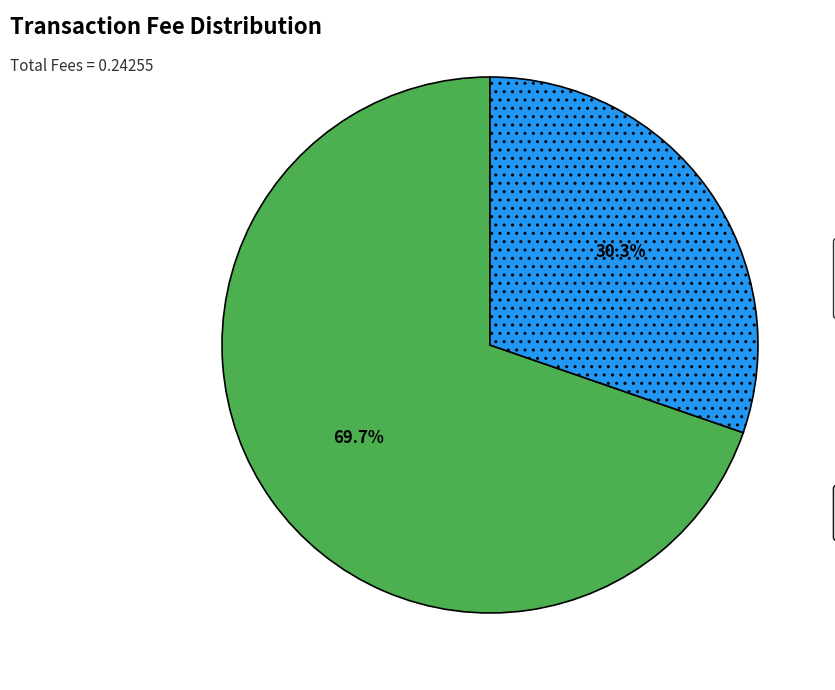

Does any single category account for the majority?

Yes